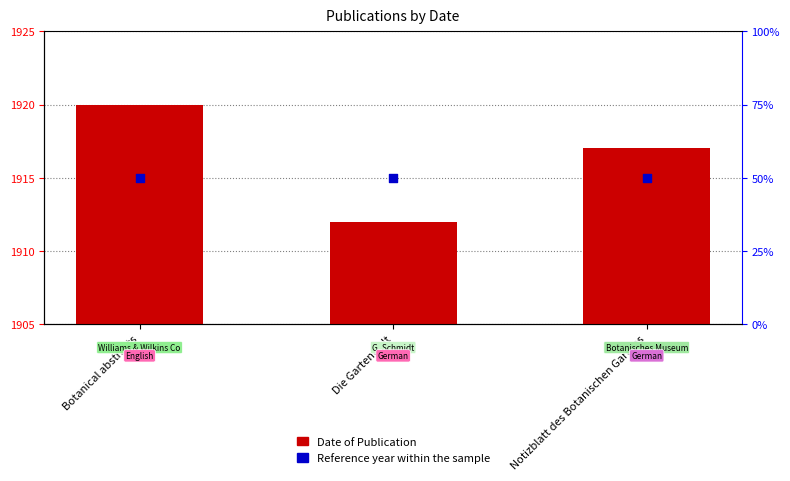

At which category is the sum across all series the highest?

Botanical abstracts